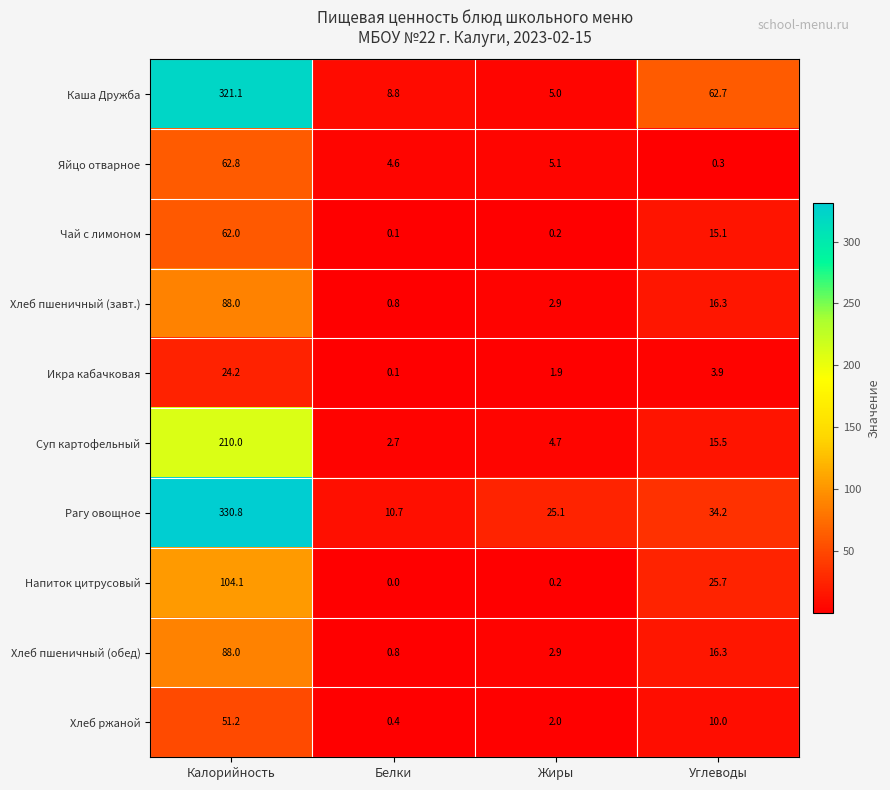

The Каша Дружба series shows 5.0 at Жиры. True or false?

True